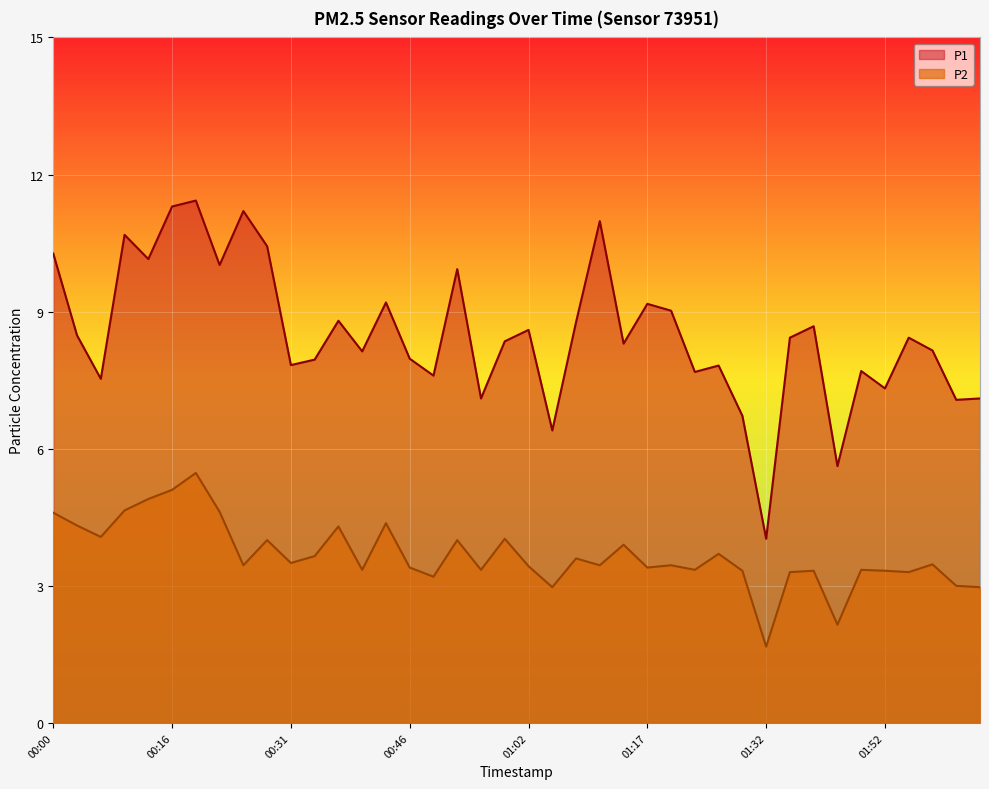

At which label does P1 first exceed 8?

00:00